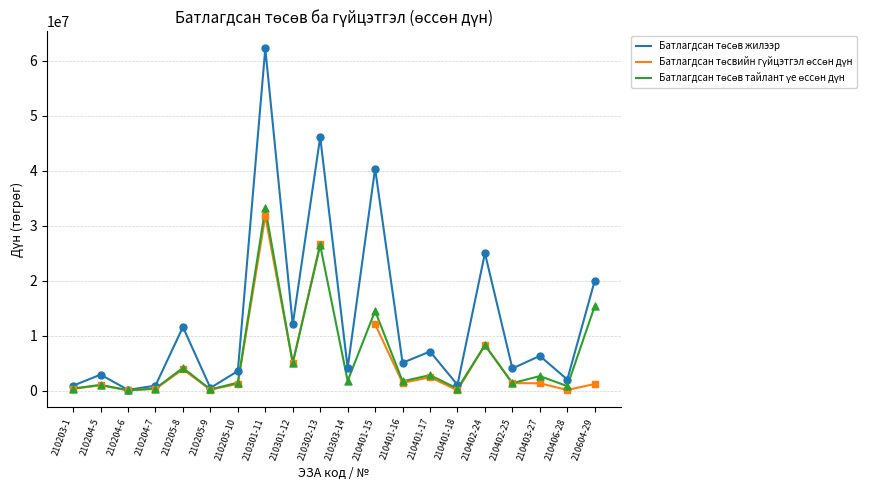

What are all the series names shown in the legend?

Батлагдсан төсөв жилээр, Батлагдсан төсвийн гүйцэтгэл өссөн дүн, Батлагдсан төсөв тайлант үе өссөн дүн